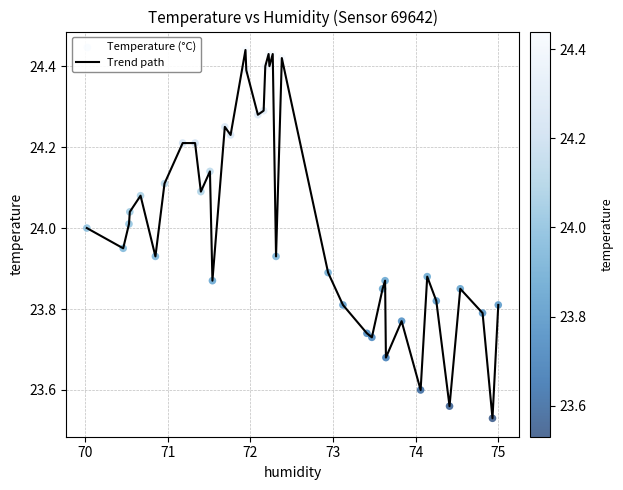

What is the difference between the maximum and minimum values?

0.9